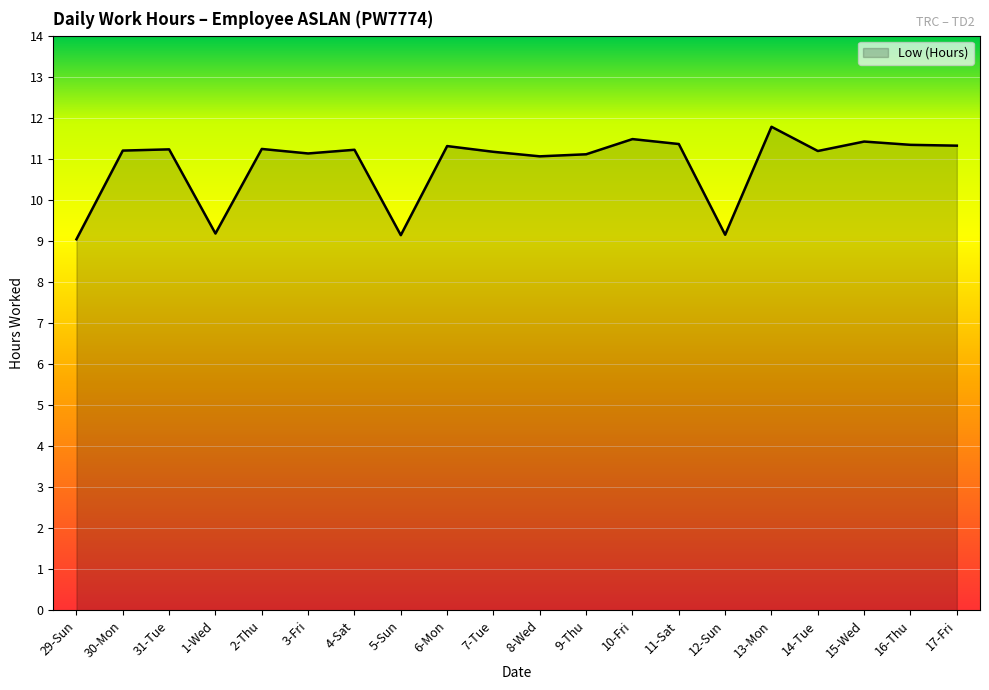

What position from the right is 12-Sun?

6